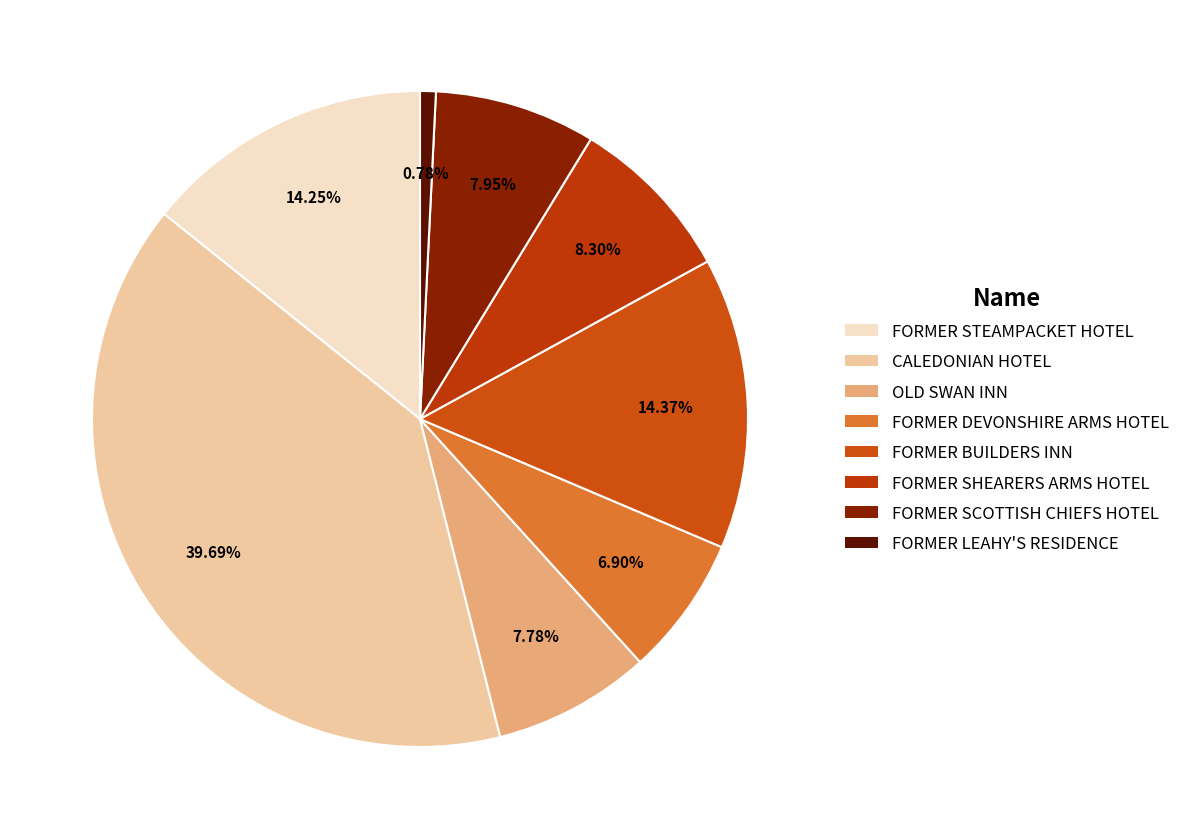

Combined, what portion of the pie is FORMER DEVONSHIRE ARMS HOTEL and FORMER STEAMPACKET HOTEL?

21.1%